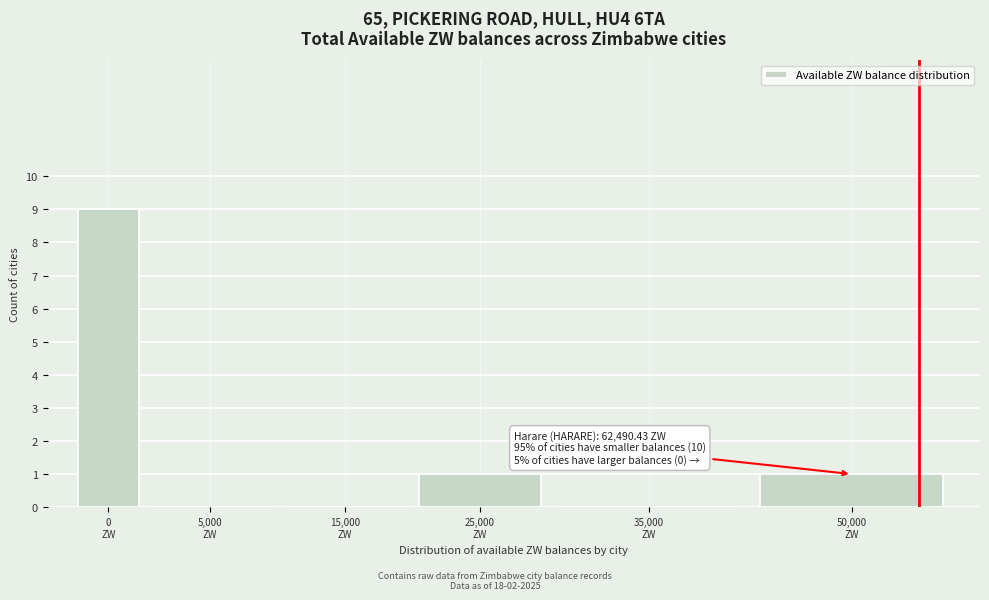

What is the sum of all values?

11